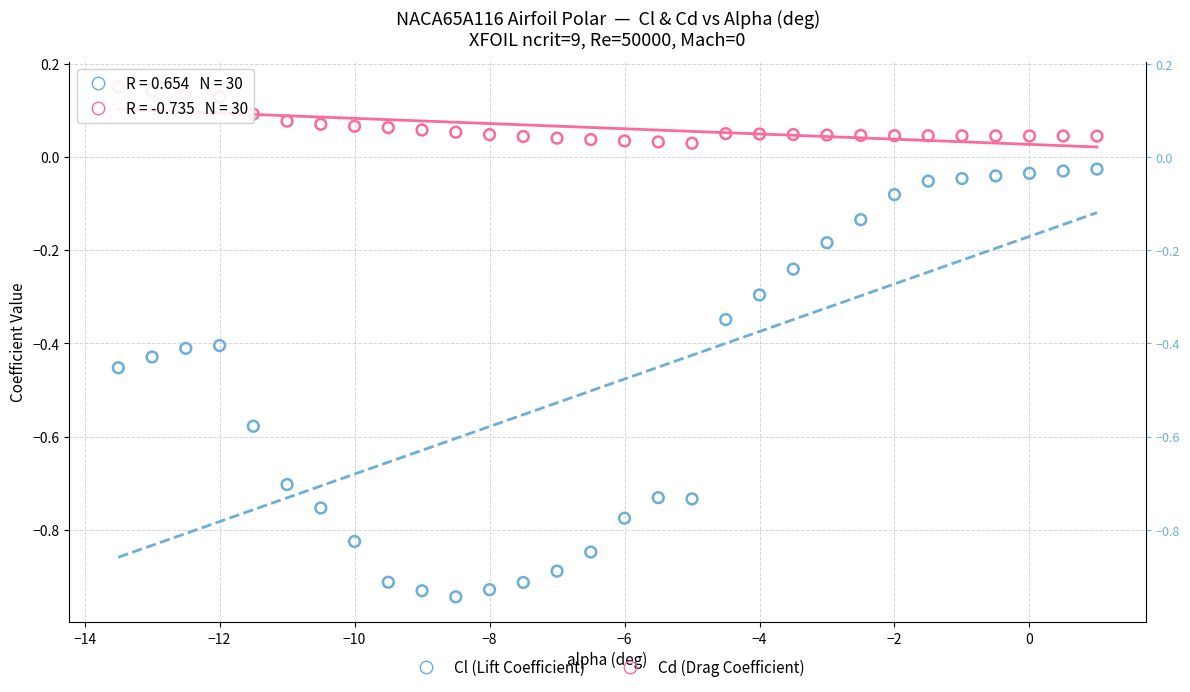

What are all the series names shown in the legend?

Cl (Lift Coefficient), Cd (Drag Coefficient)